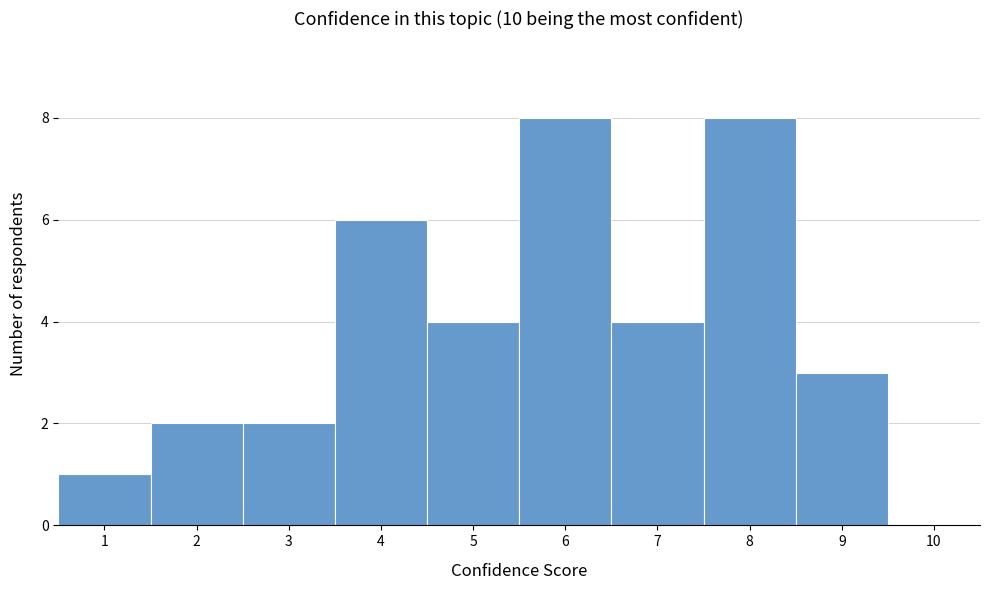

Reading left to right, list every bar in this chart as the range it spans on the x-axis followed by its height. The values are not printed on the chart, so give them approximately, as read against the axis.

0.5 to 1.5: 1
1.5 to 2.5: 2
2.5 to 3.5: 2
3.5 to 4.5: 6
4.5 to 5.5: 4
5.5 to 6.5: 8
6.5 to 7.5: 4
7.5 to 8.5: 8
8.5 to 9.5: 3
9.5 to 10.5: 0